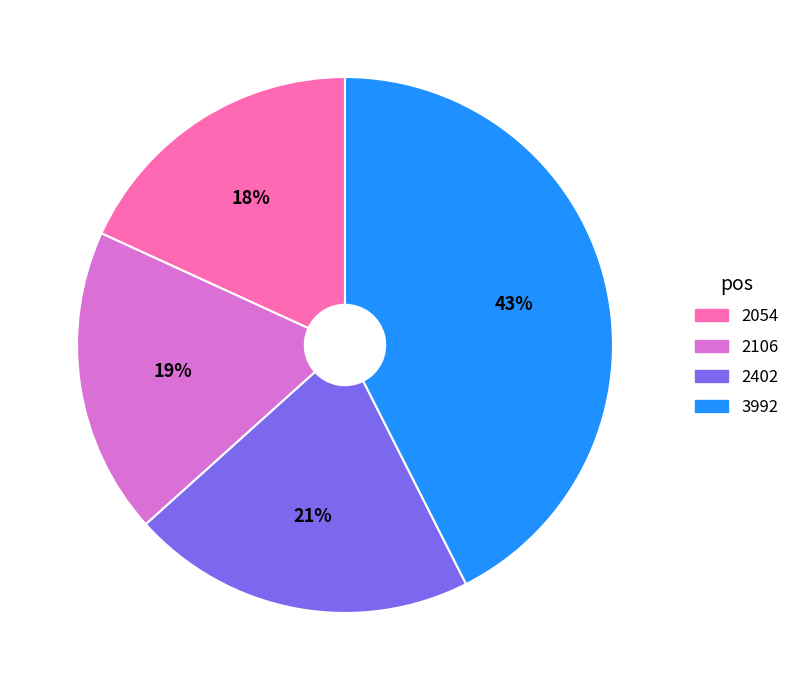

Which slice is the largest?

3992